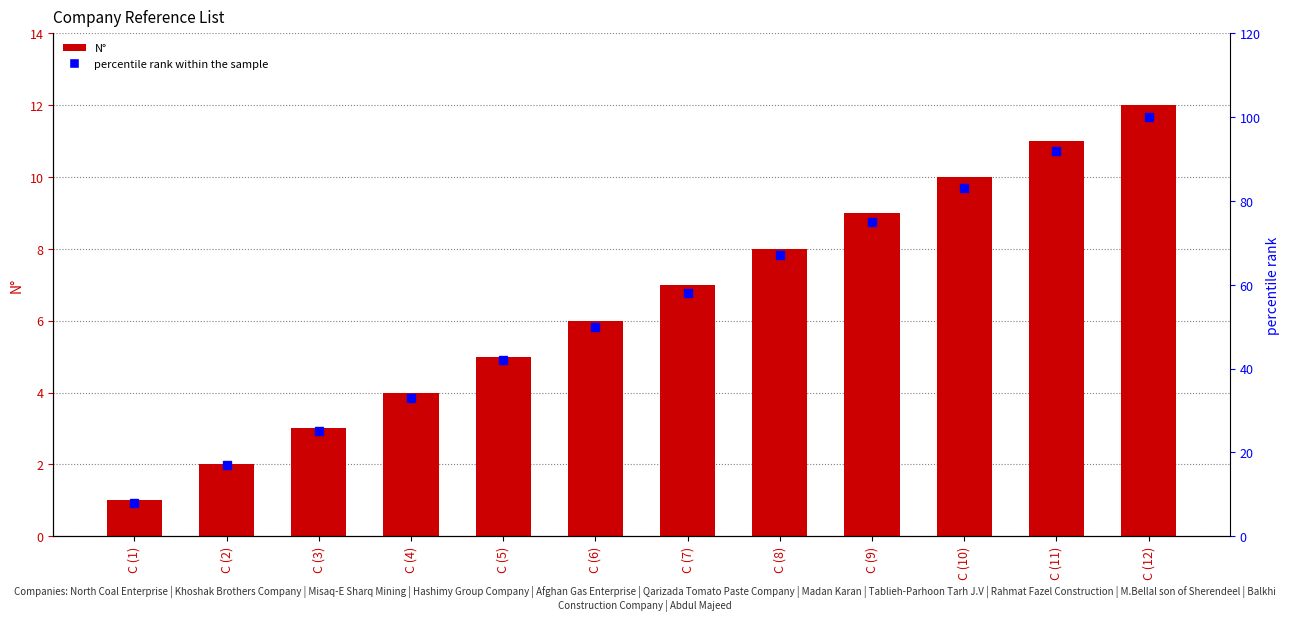

Which series has the largest range (max minus min)?

percentile rank within the sample